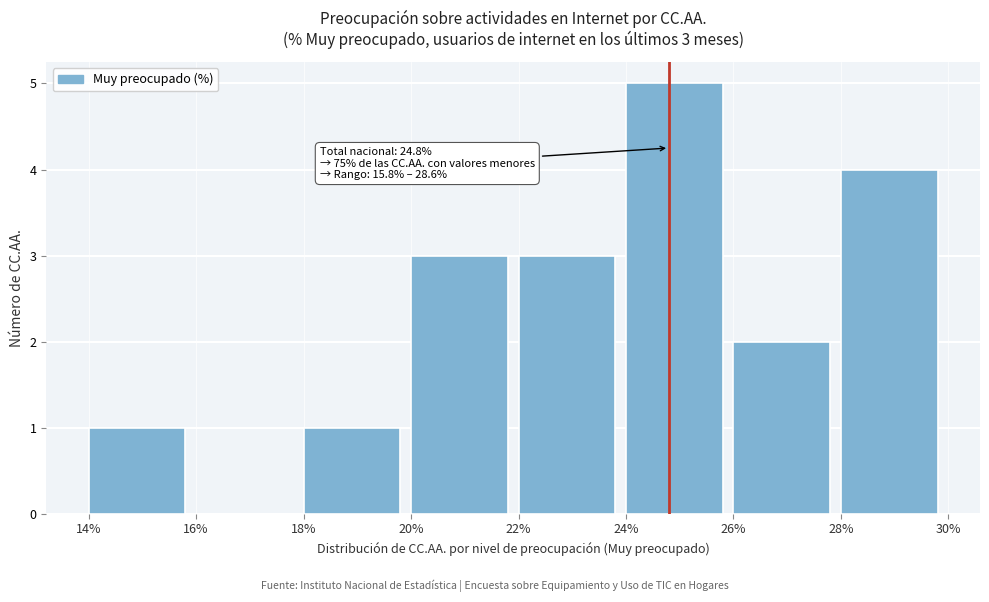

Over which range of the x-axis is the bar tallest?

24% to 26%